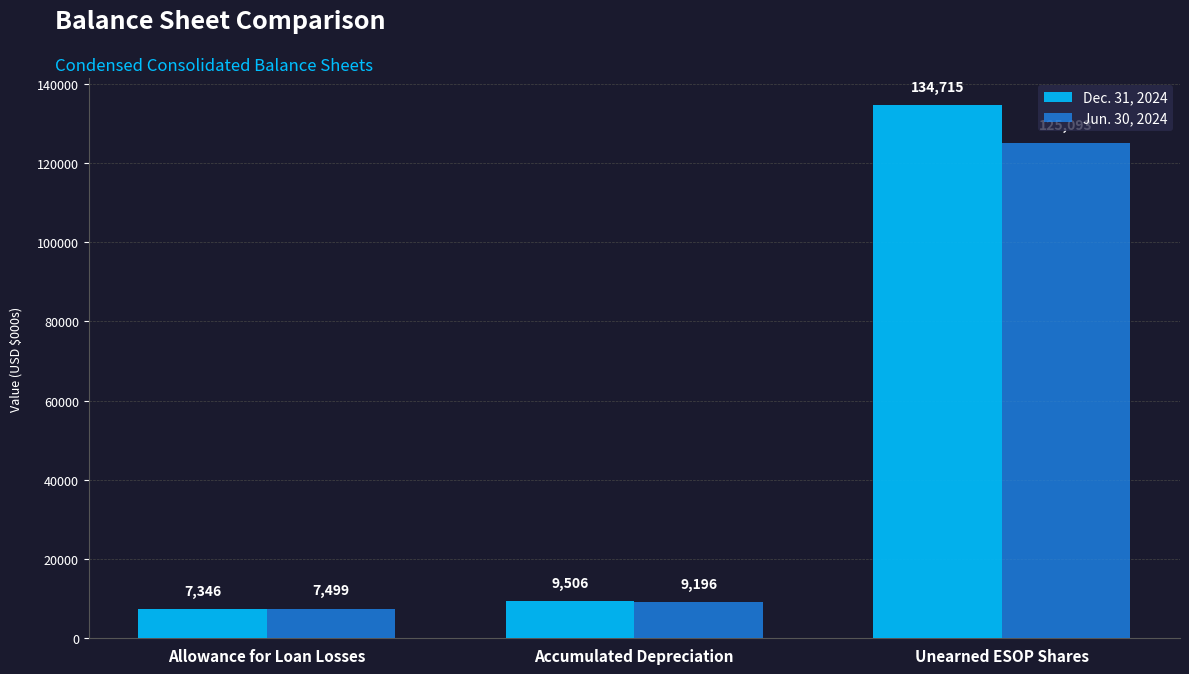

What is the difference between the highest and lowest values at Allowance for Loan Losses?

153